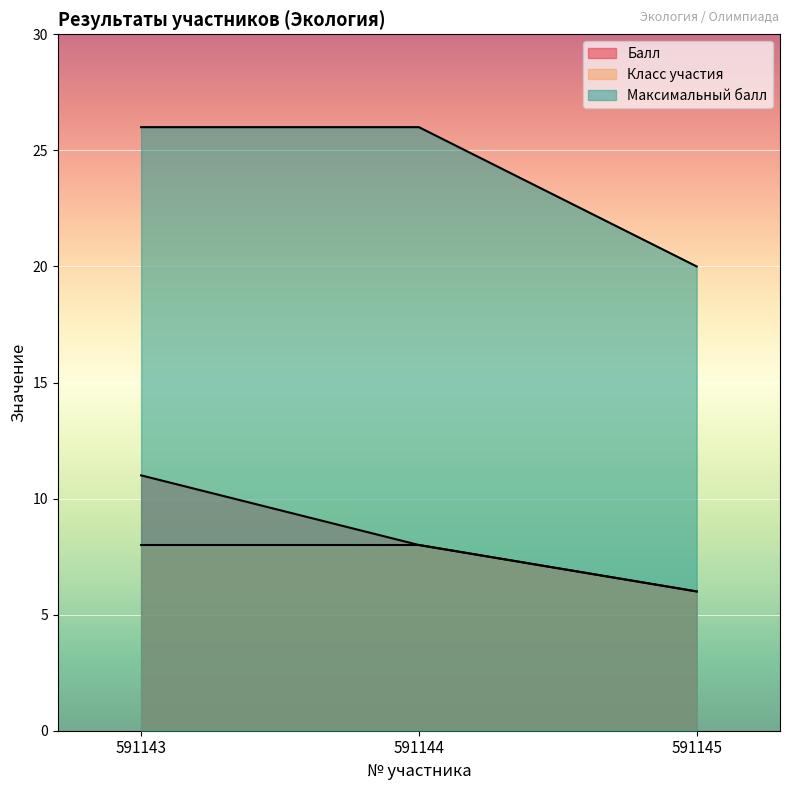

What is the value of the Балл point at the 1st from the left?

11